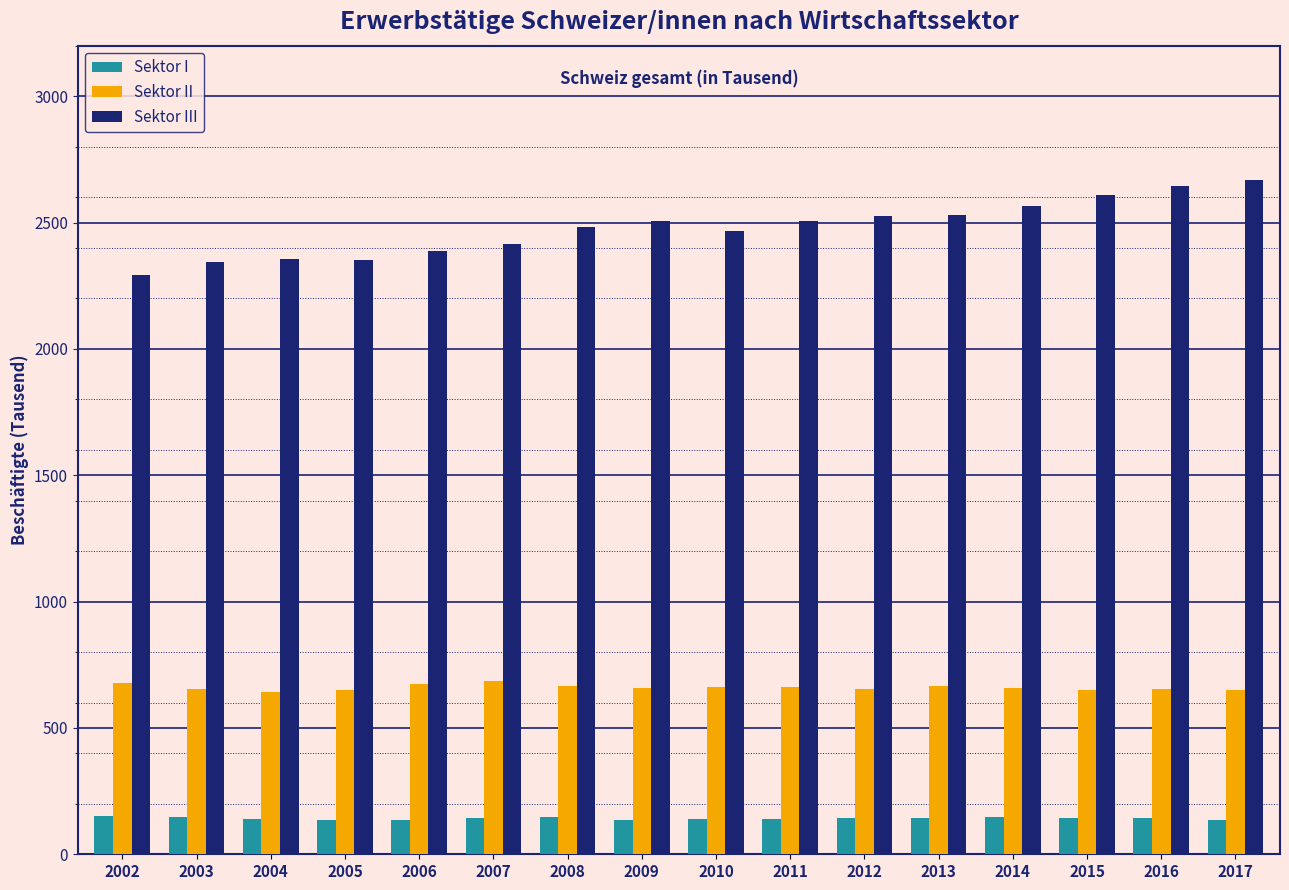

What is the sum of the Sektor II values at 2007 and 2017?

1335.5